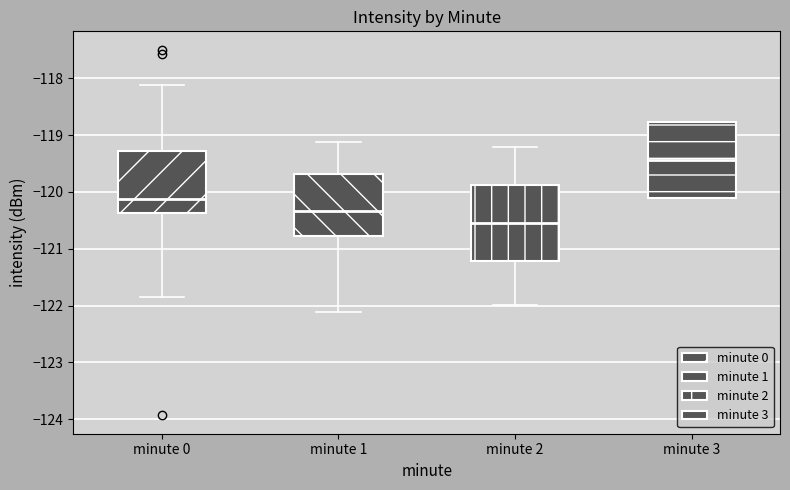

Which box's median line is the highest?

minute 3